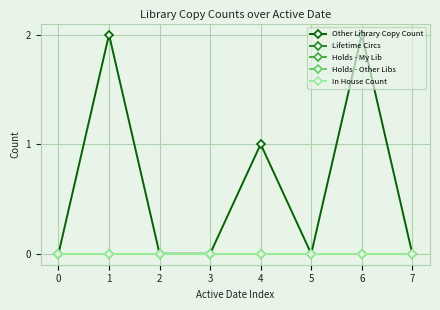

Reading left to right, transcribe all the data shown in this chart.

Other Library Copy Count: 0	2	0	0	1	0	2	0
Lifetime Circs: 0	0	0	0	0	0	0	0
Holds - My Lib: 0	0	0	0	0	0	0	0
Holds - Other Libs: 0	0	0	0	0	0	0	0
In House Count: 0	0	0	0	0	0	0	0